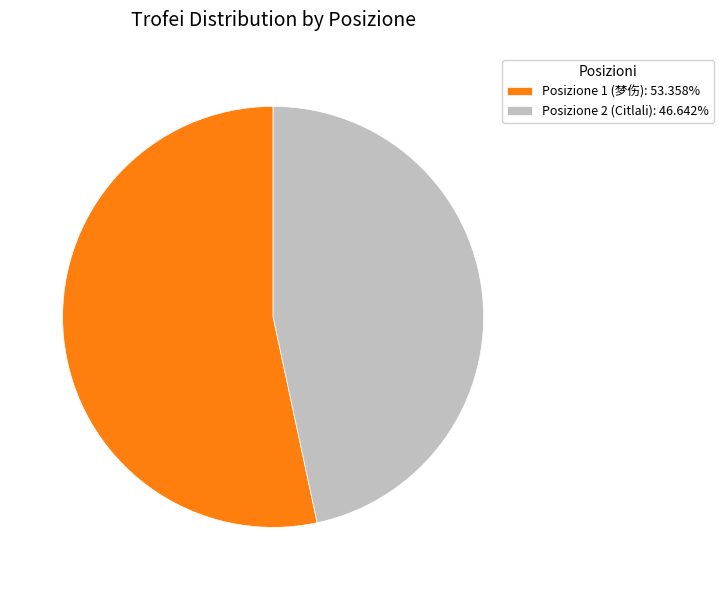

What is the ratio of the value at Posizione 1 (梦伤): 53.358% to the value at Posizione 2 (Citlali): 46.642%?

1.1